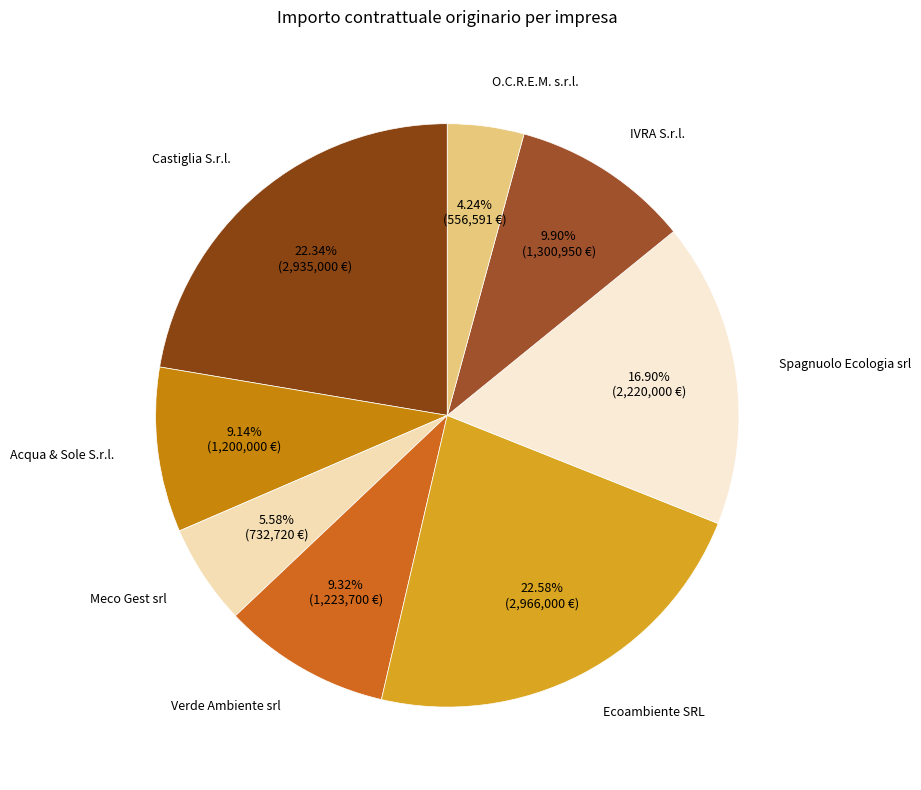

Which category has the smallest portion of the pie?

O.C.R.E.M. s.r.l.